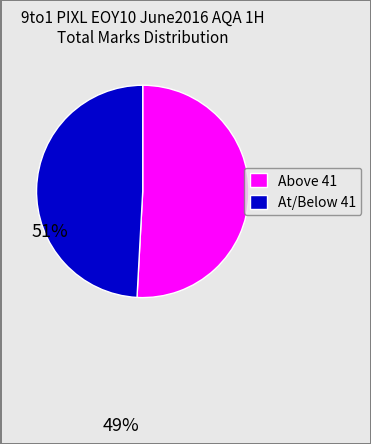

Count the number of slices in the pie.

2